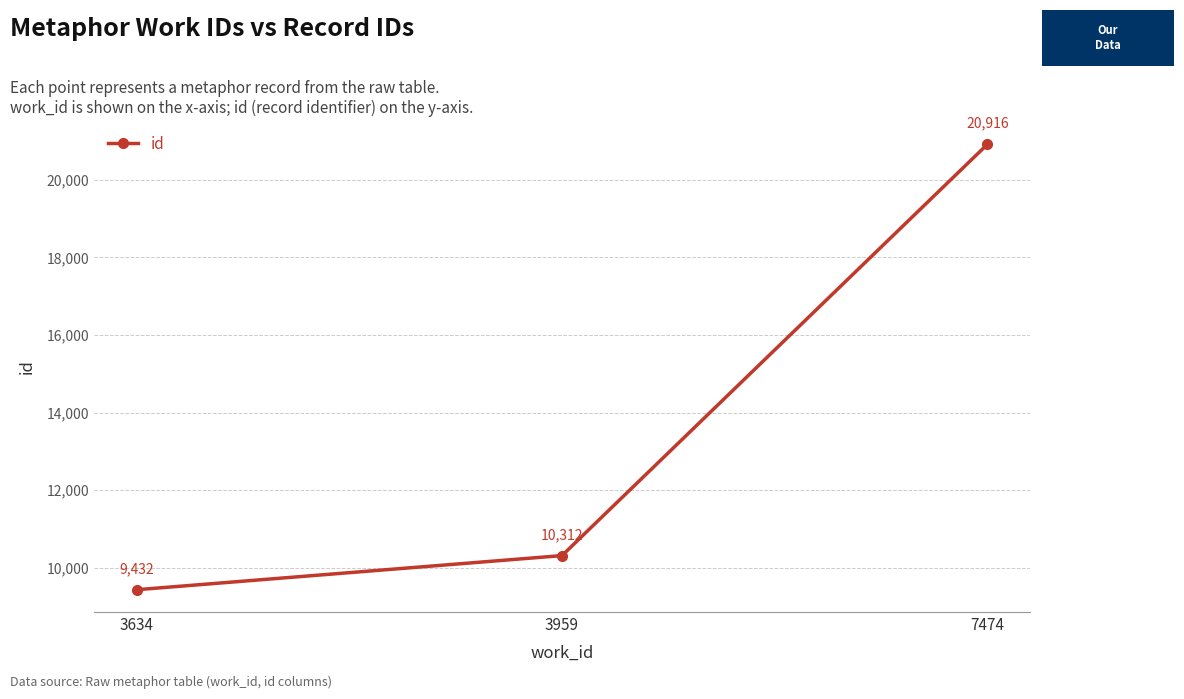

What is the maximum value shown in the chart?

20916